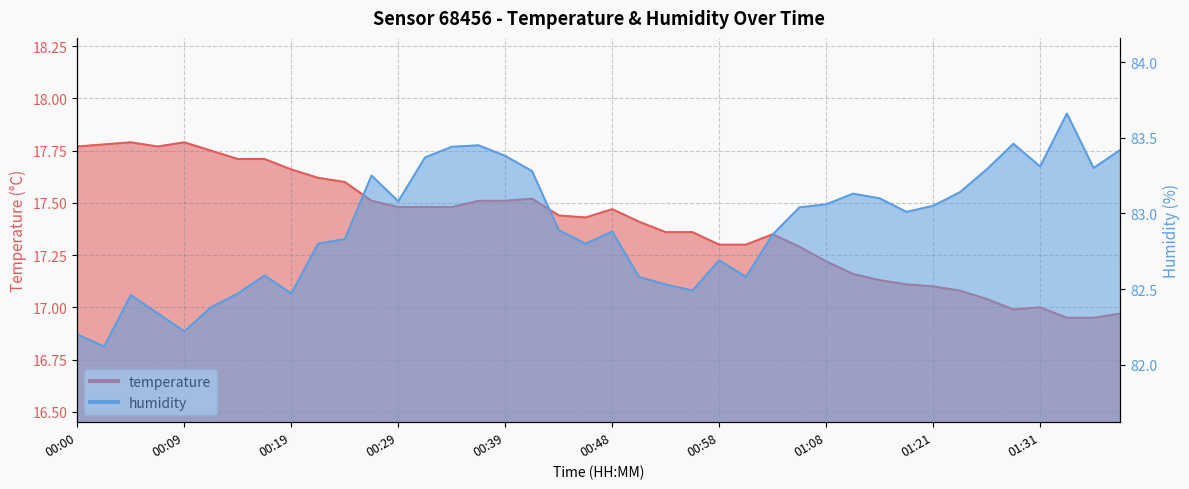

Rank the series by their average value, from lowest to highest.

temperature, humidity